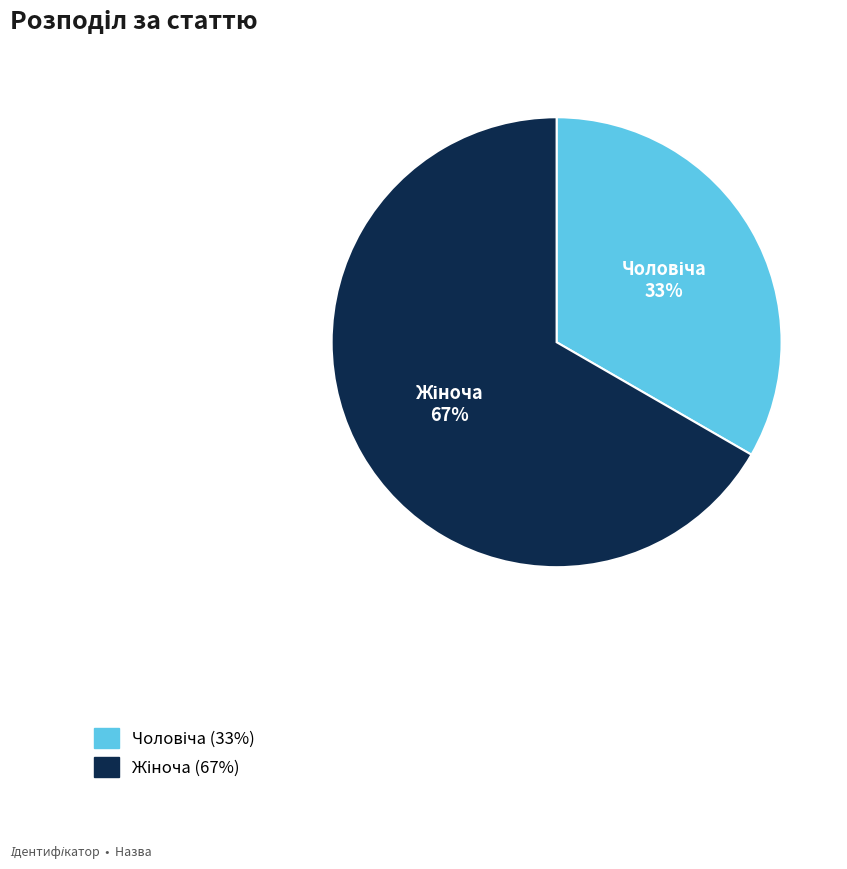

Is there a majority slice in this chart?

Yes